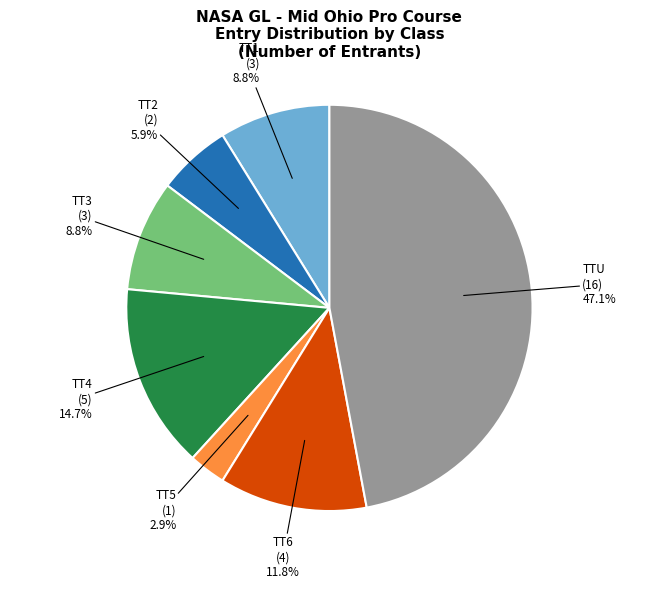

Is there any slice that represents more than half of the pie?

No